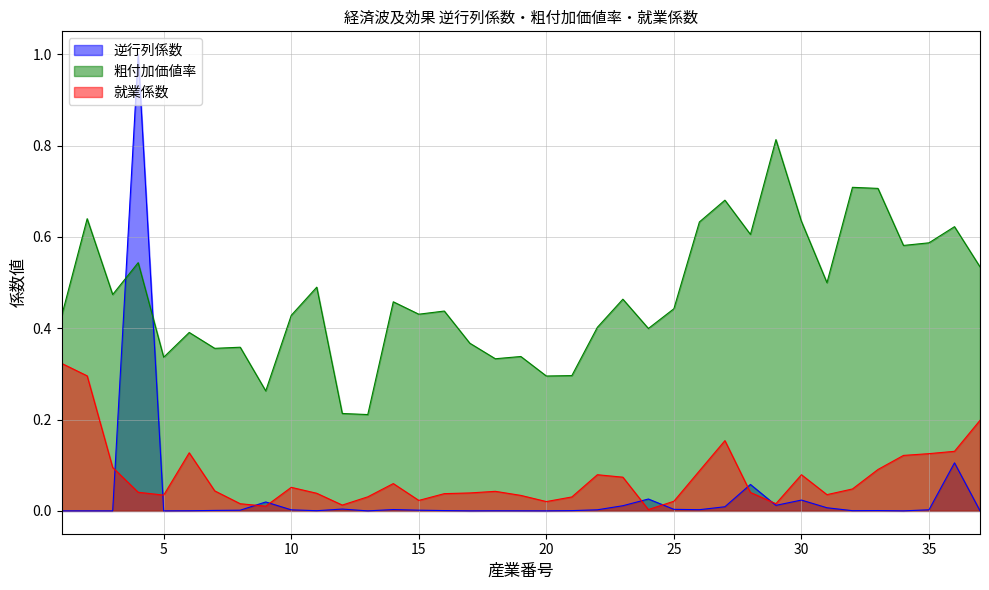

Where do 就業係数 and 逆行列係数 first cross each other?

3 and 4